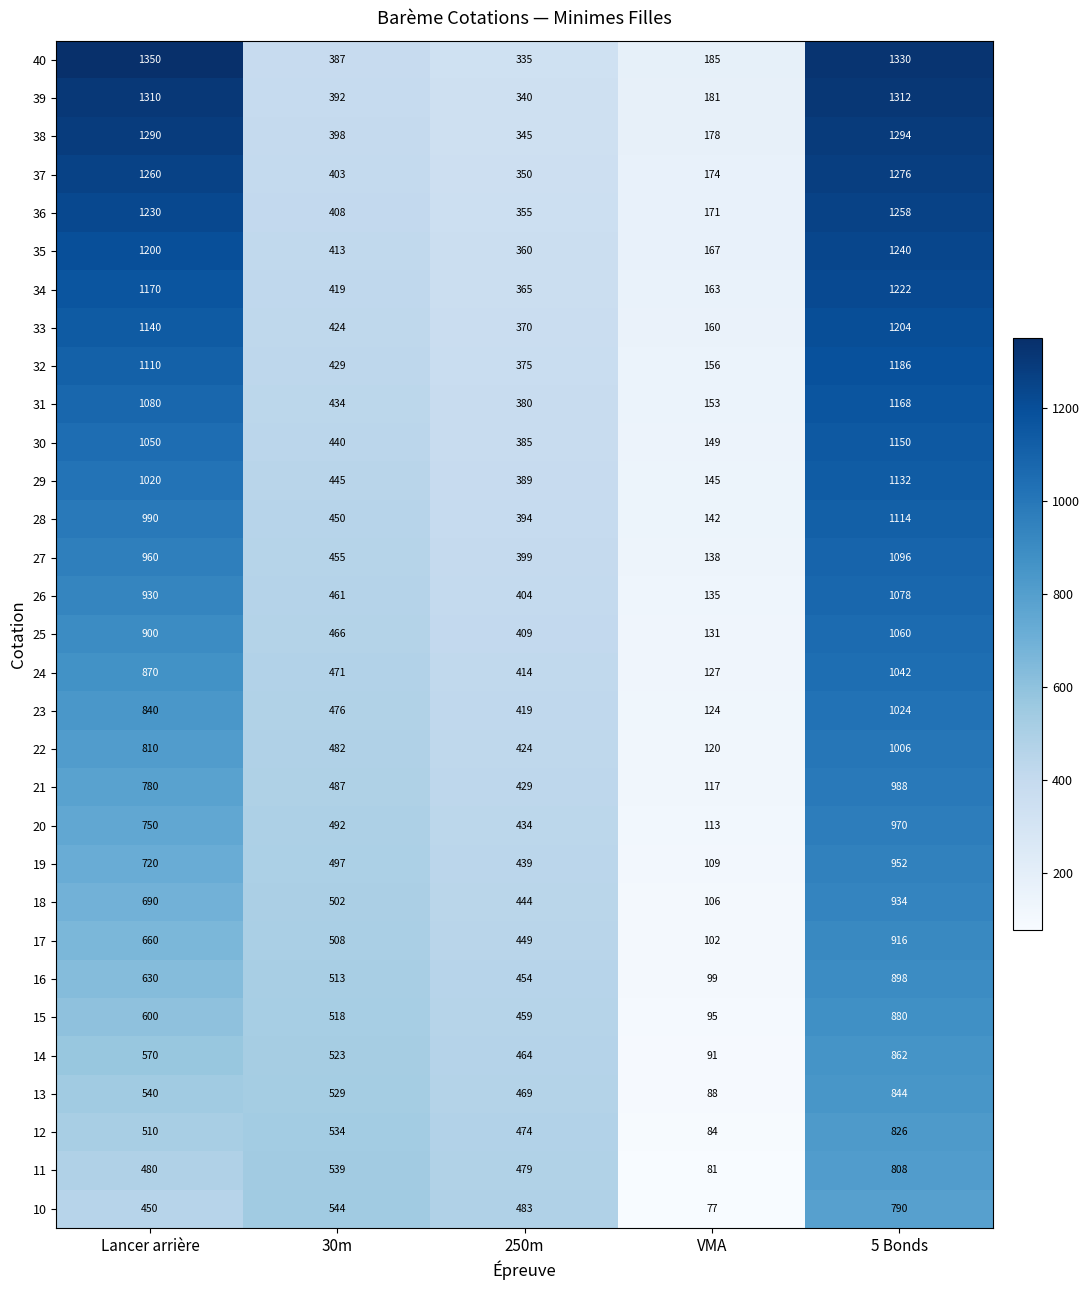

List the labels in order of 13 value, smallest first.

VMA, 250m, 30m, Lancer arrière, 5 Bonds